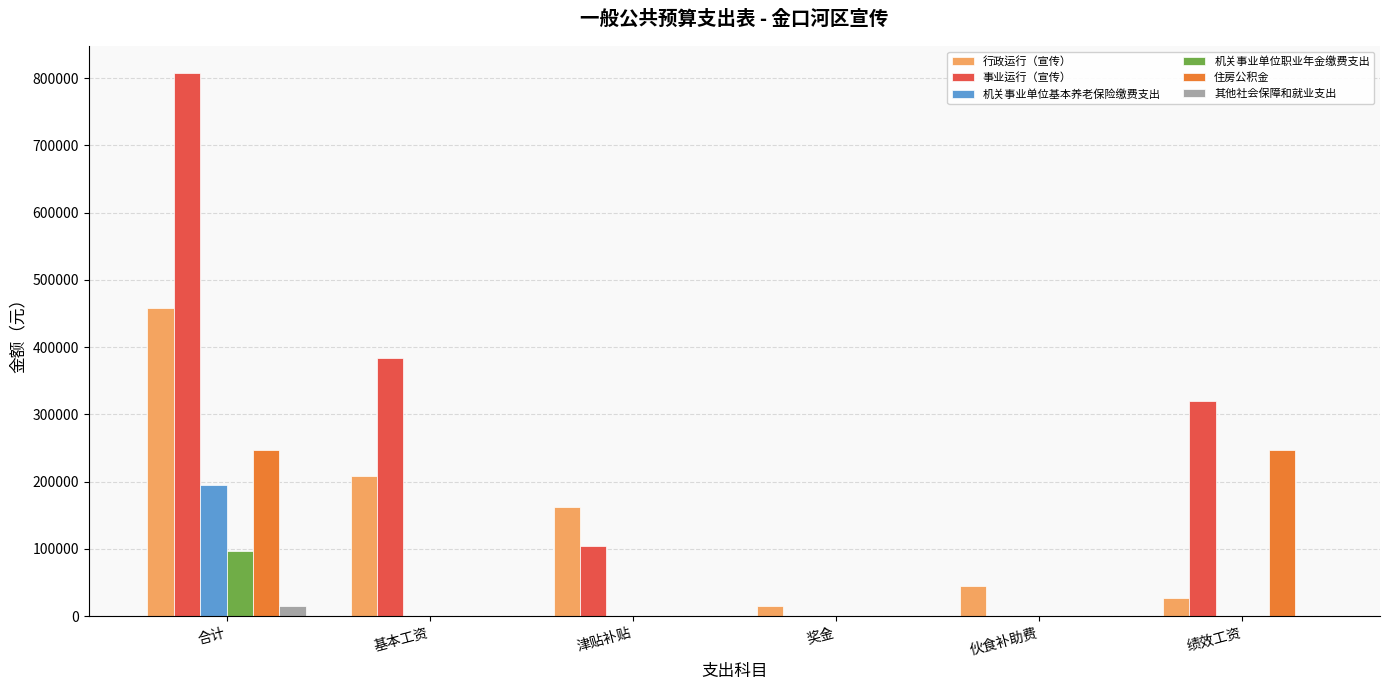

Read the 其他社会保障和就业支出 value at 合计.

15036